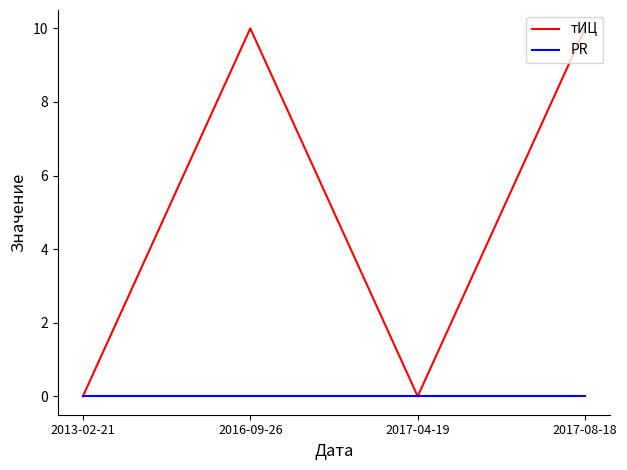

Rank the series by their average value, from highest to lowest.

тИЦ, PR